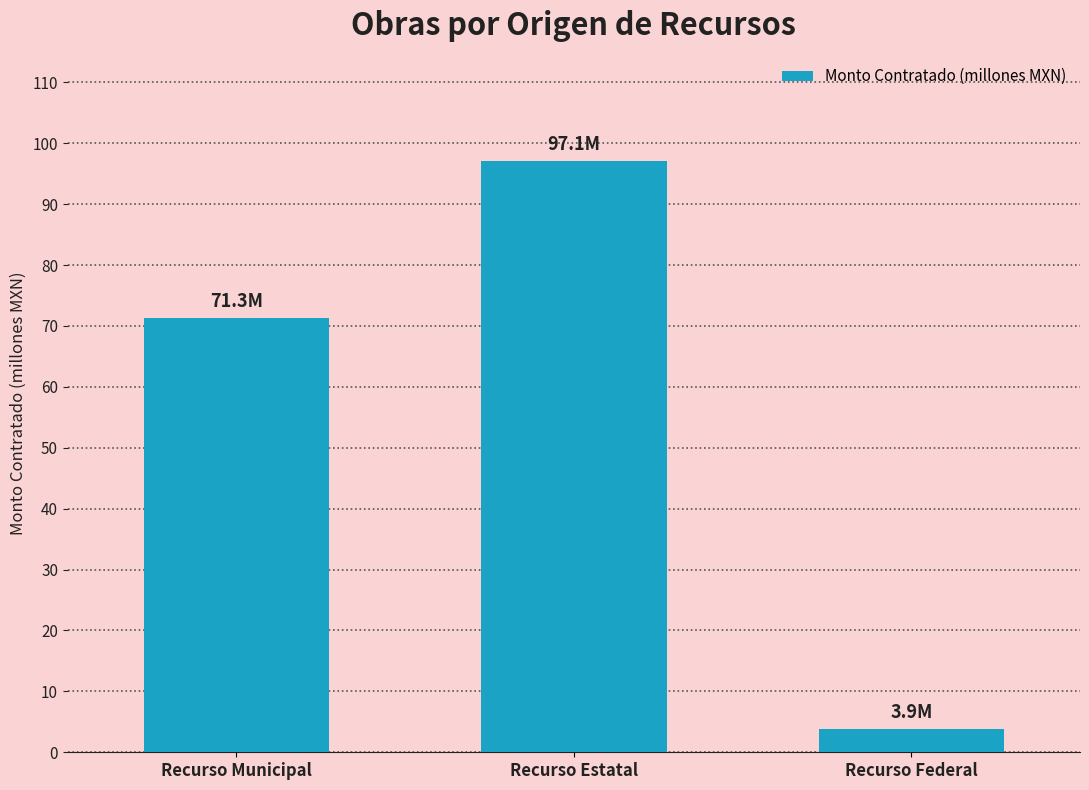

Approximately how many times larger is the value at Recurso Municipal compared to Recurso Federal?

18.5